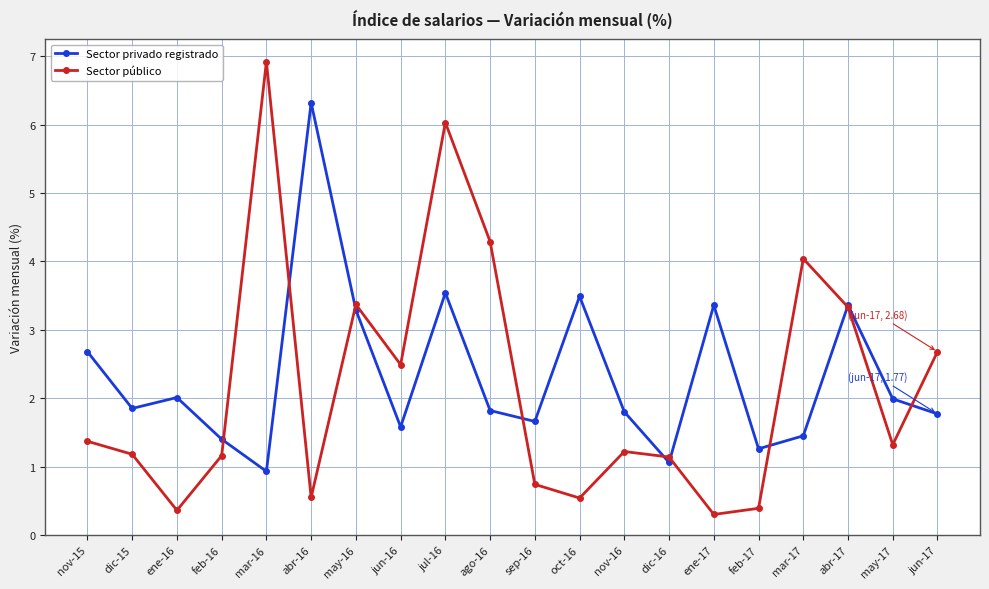

What is the average value of the Sector privado registrado series?

2.3